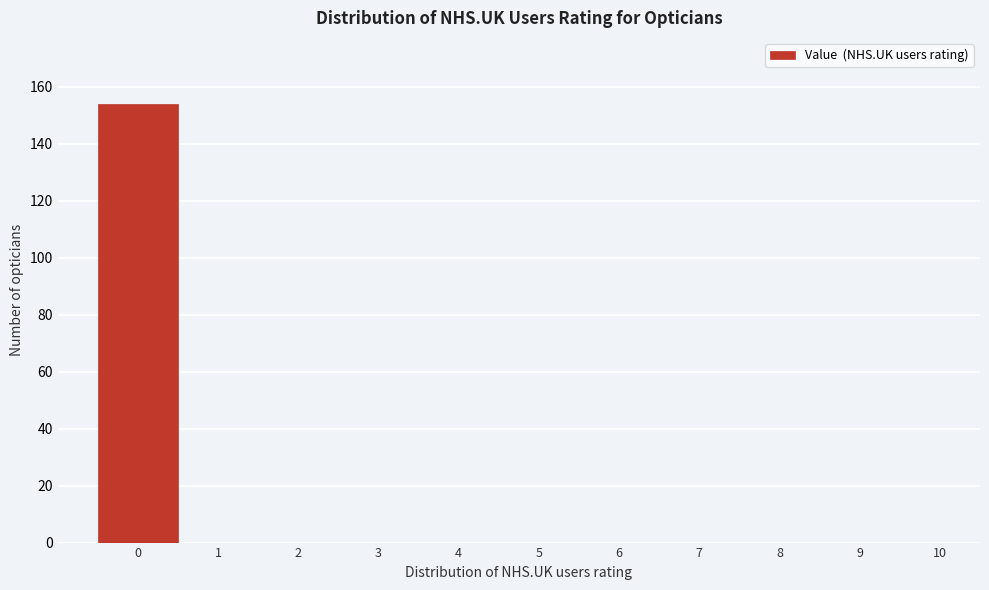

Reading left to right, transcribe this chart: for each bar, give the range it covers on the x-axis and its height. The values are not printed on the chart, so give them approximately, as read against the axis.

-0.5 to 0.5: 154
0.5 to 1.5: 0
1.5 to 2.5: 0
2.5 to 3.5: 0
3.5 to 4.5: 0
4.5 to 5.5: 0
5.5 to 6.5: 0
6.5 to 7.5: 0
7.5 to 8.5: 0
8.5 to 9.5: 0
9.5 to 10.5: 0